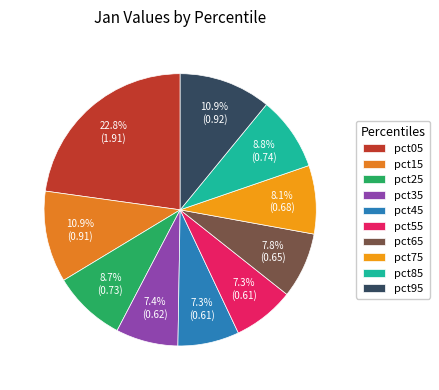

True or false: pct85 accounts for 9% of the total.

True